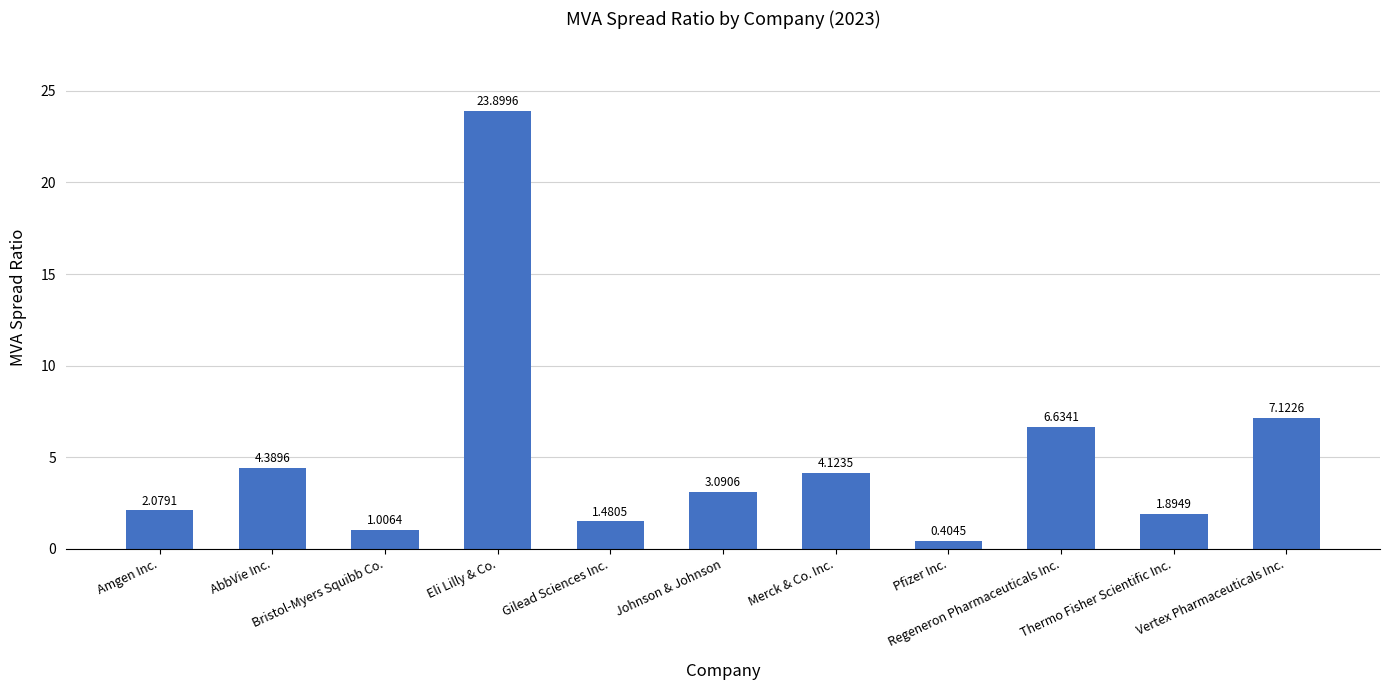

Rank the categories by value from lowest to highest.

Pfizer Inc., Bristol-Myers Squibb Co., Gilead Sciences Inc., Thermo Fisher Scientific Inc., Amgen Inc., Johnson & Johnson, Merck & Co. Inc., AbbVie Inc., Regeneron Pharmaceuticals Inc., Vertex Pharmaceuticals Inc., Eli Lilly & Co.